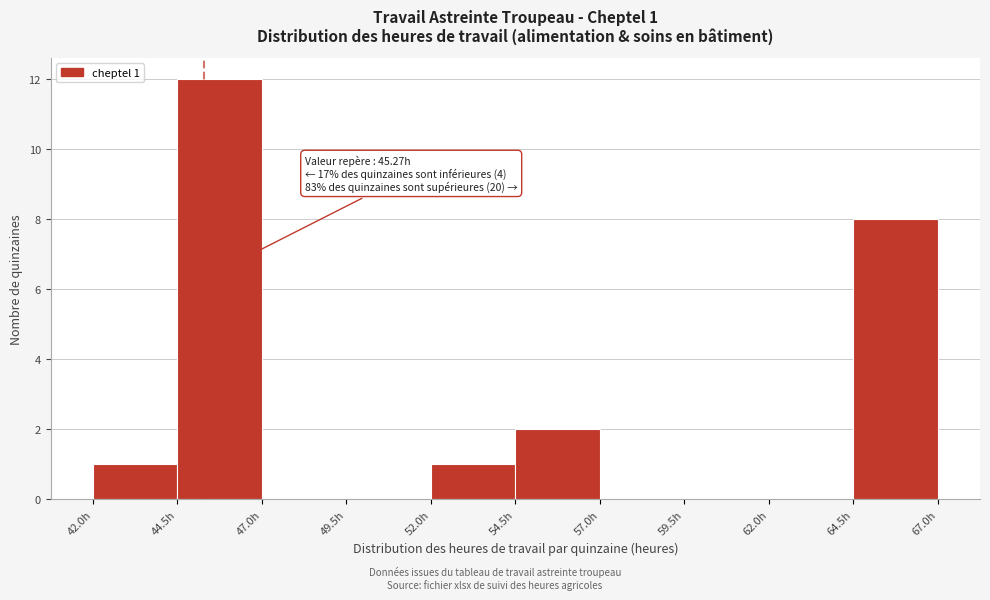

Which range on the x-axis has the tallest bar?

44.5 to 47.0